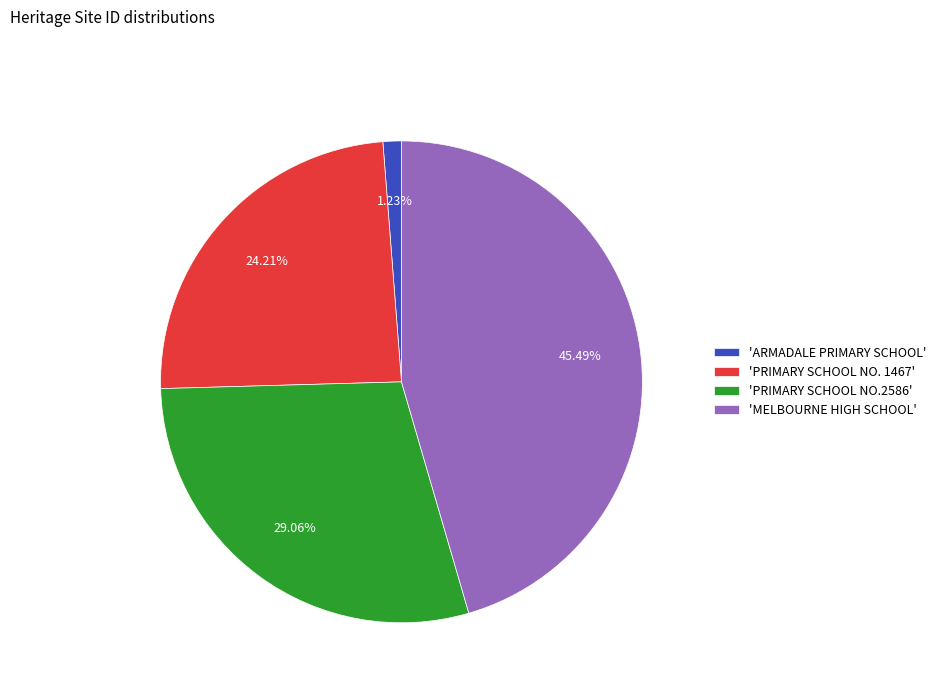

Which has a higher value, 'ARMADALE PRIMARY SCHOOL' or 'PRIMARY SCHOOL NO.2586'?

'PRIMARY SCHOOL NO.2586'